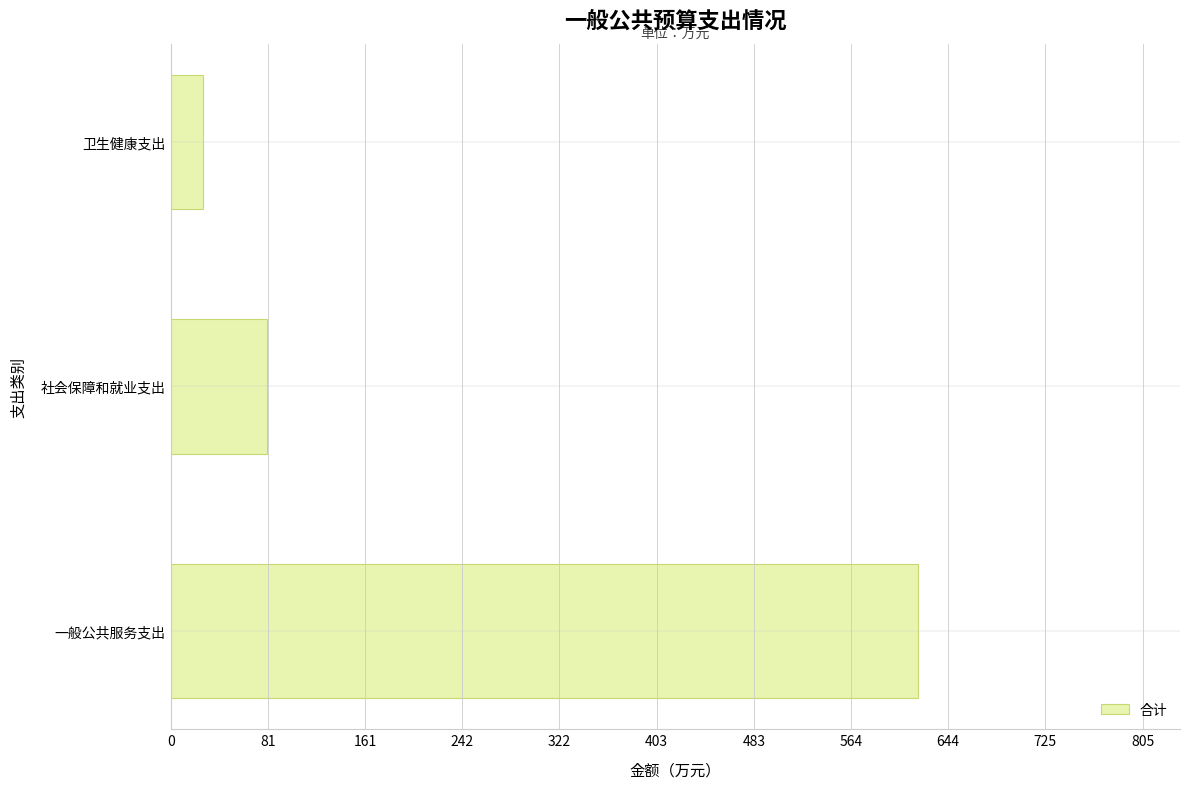

The value at 社会保障和就业支出 is 79.8. True or false?

True